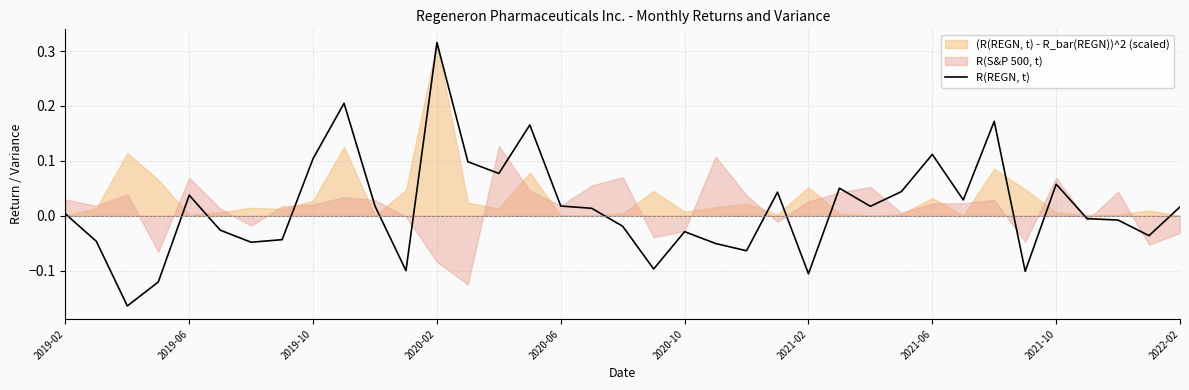

How many lines are shown in the chart?

1